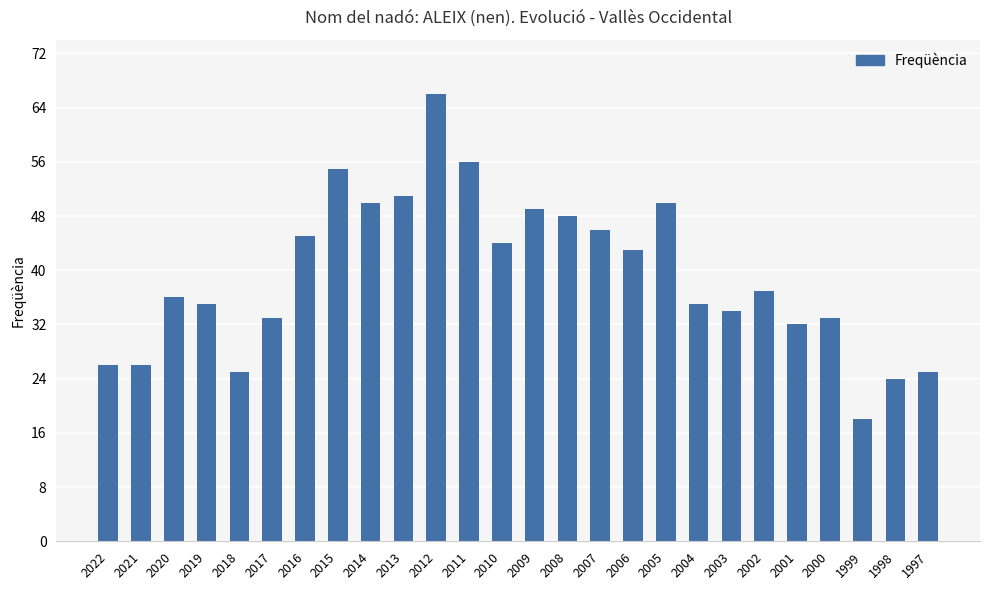

What is the minimum value shown in the chart?

18